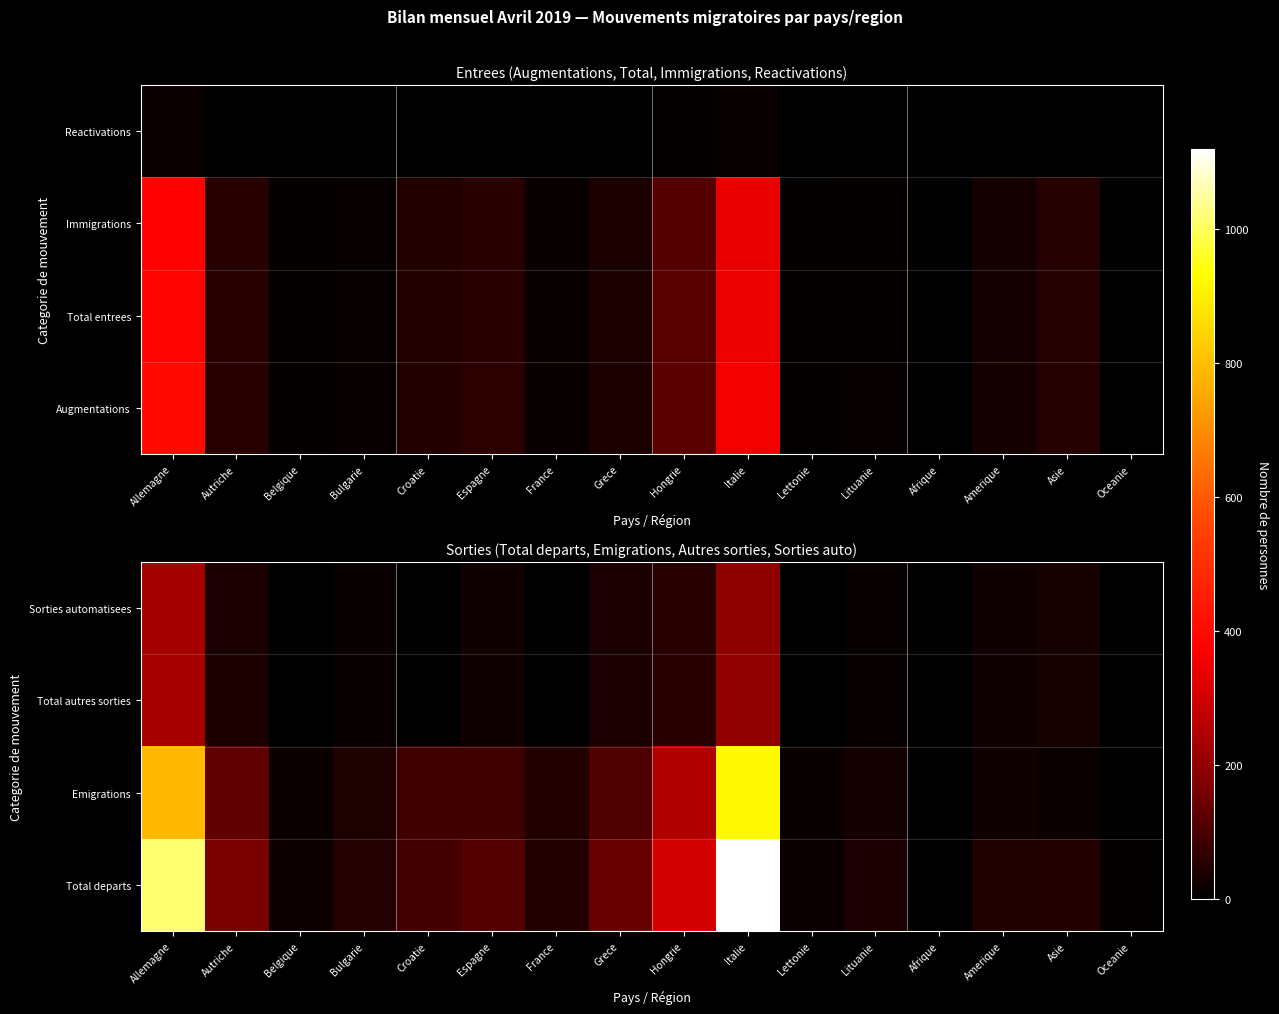

True or false: Total departs has a value of 136 at Croatie.

False